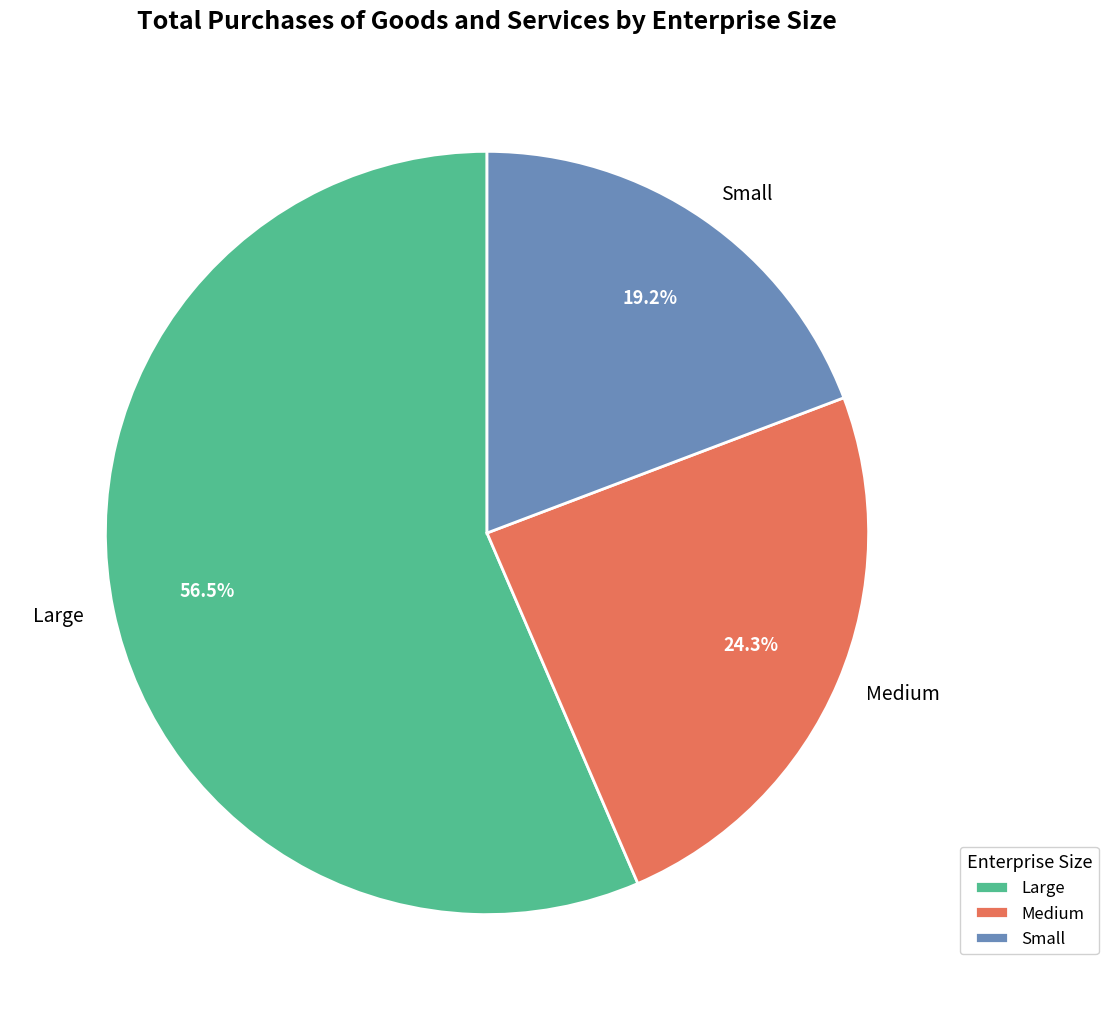

Which category has the smallest portion of the pie?

Small